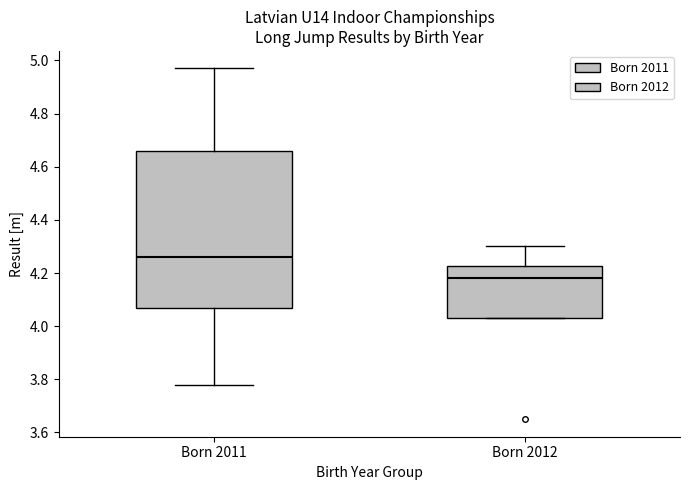

Which box is the tallest, from its lower edge to its upper edge?

Born 2011